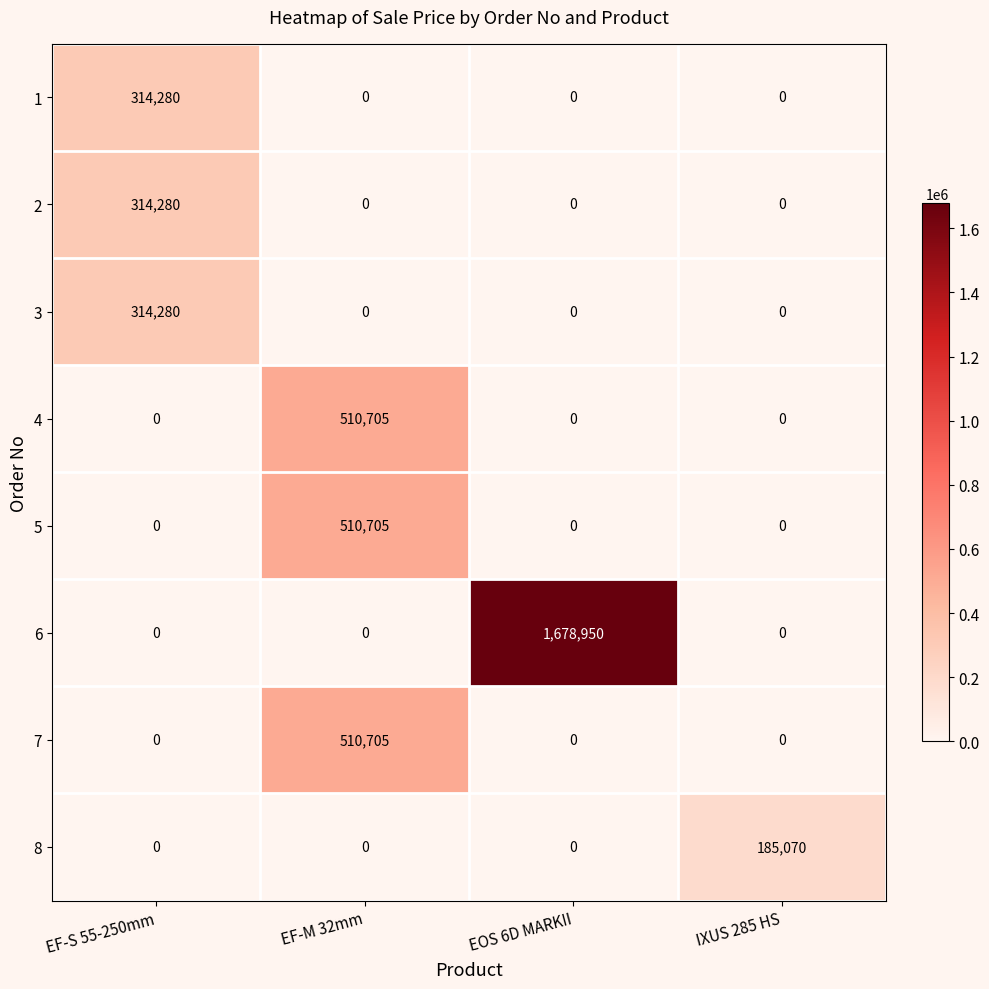

What is the spread (max minus min) of values at EF-S 55-250mm?

314280